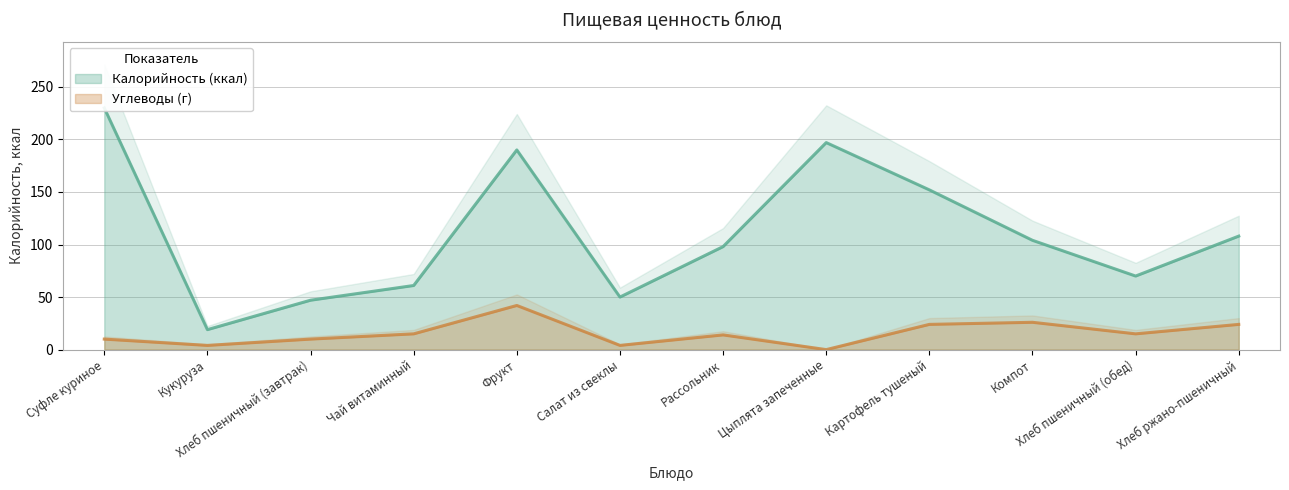

At how many categories does at least one series exceed 84?

7